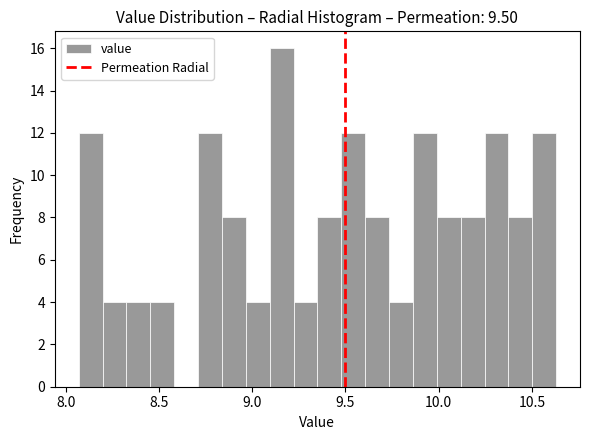

Read against the x-axis, roughly where is the centre of the tallest bar?

9.15